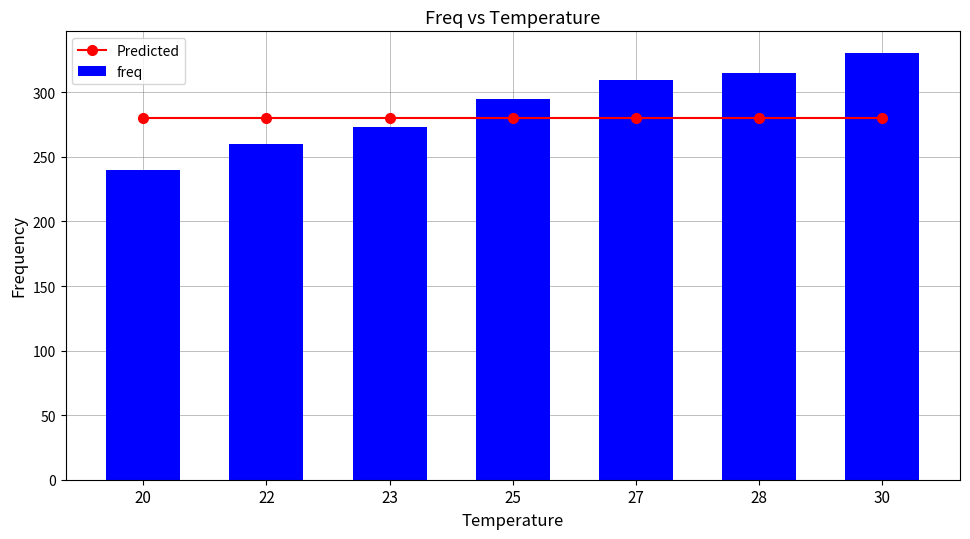

How many distinct data groups are displayed?

2